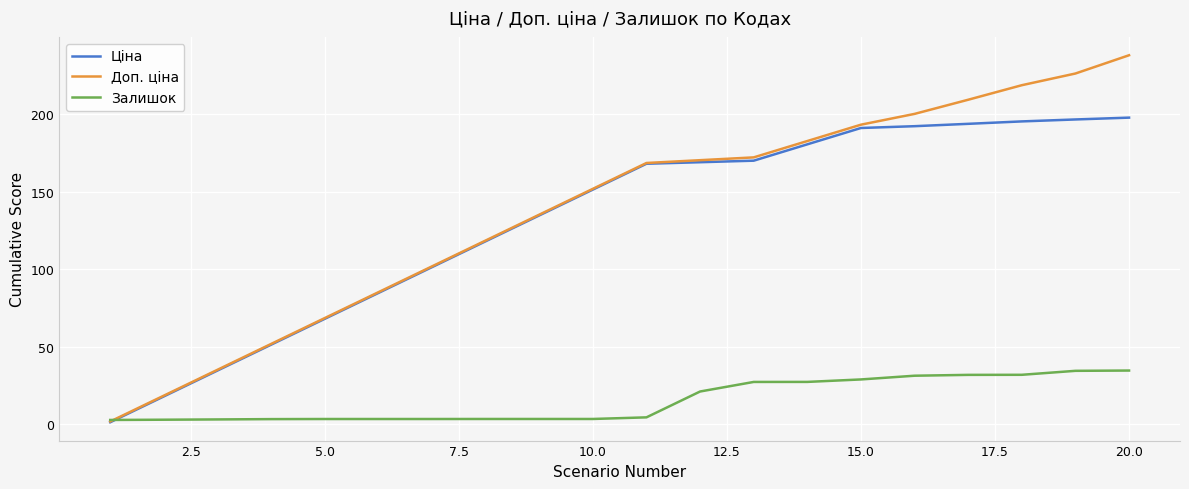

What is the greatest value displayed?

238.0